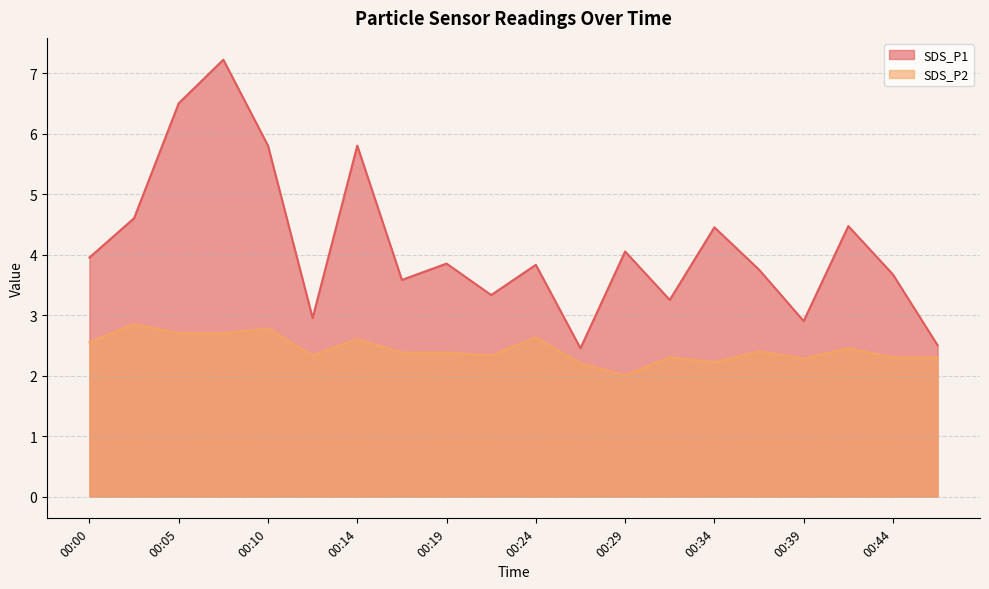

What value does the SDS_P1 series have at 00:17?

3.6